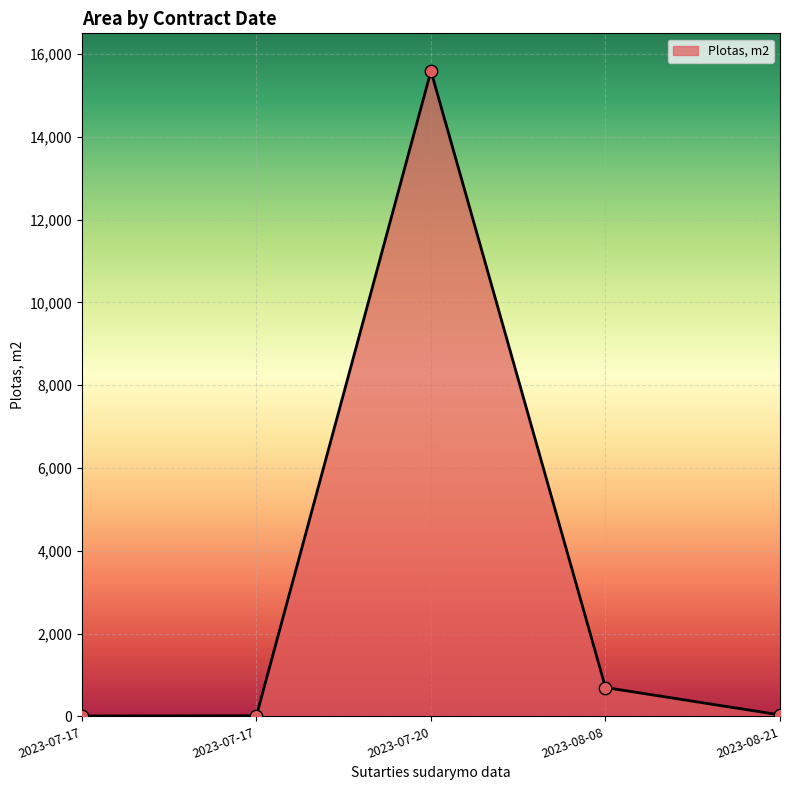

Which has a higher value, 2023-08-08 or 2023-08-21?

2023-08-08